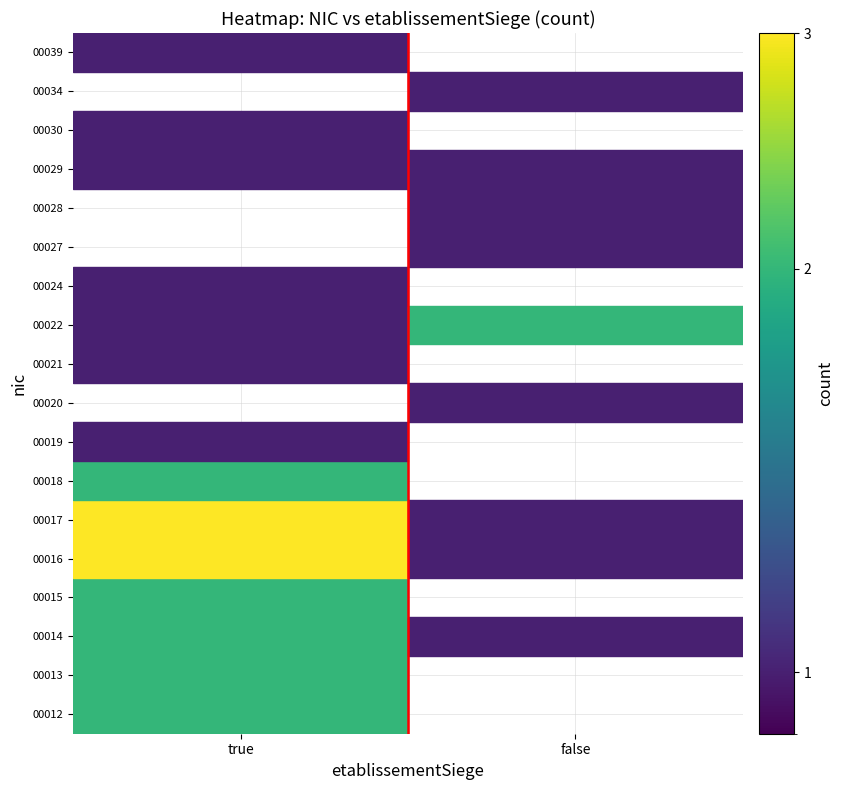

What is the spread (max minus min) of values at true?

2.0